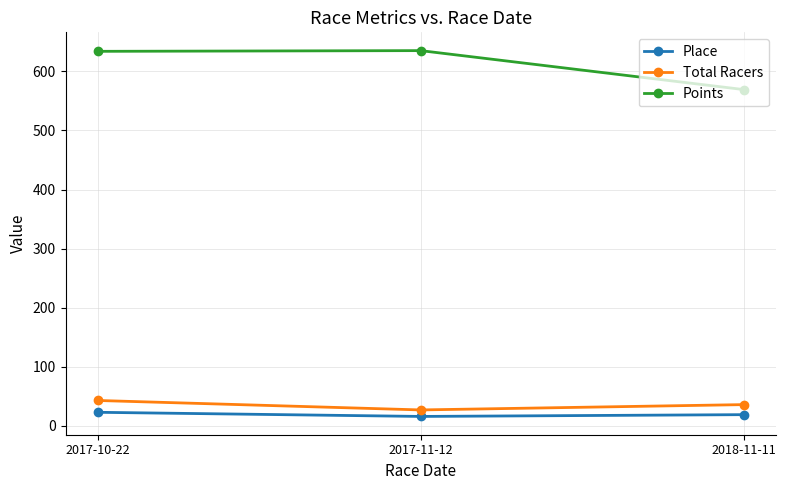

What is the lowest value of the Place series?

16.0